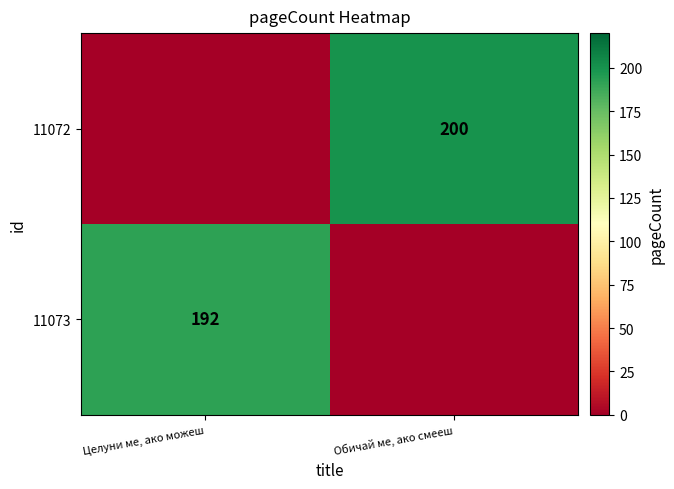

True or false: 11072 has a value of 298 at Обичай ме, ако смееш.

False